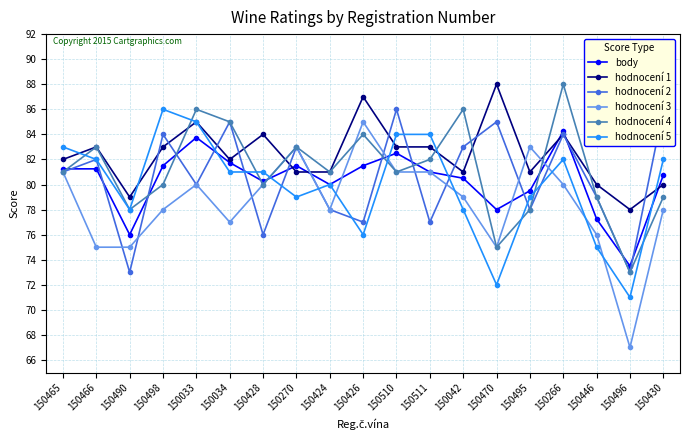

At 150490, list the series in order from largest to smallest.

hodnocení 1, hodnocení 4, hodnocení 5, body, hodnocení 3, hodnocení 2